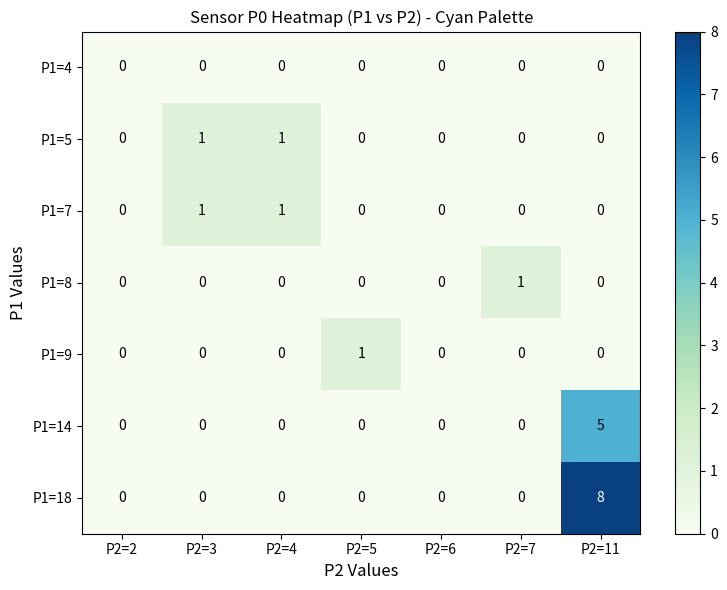

Count the P1=9 values in the range 0 to 1.

7